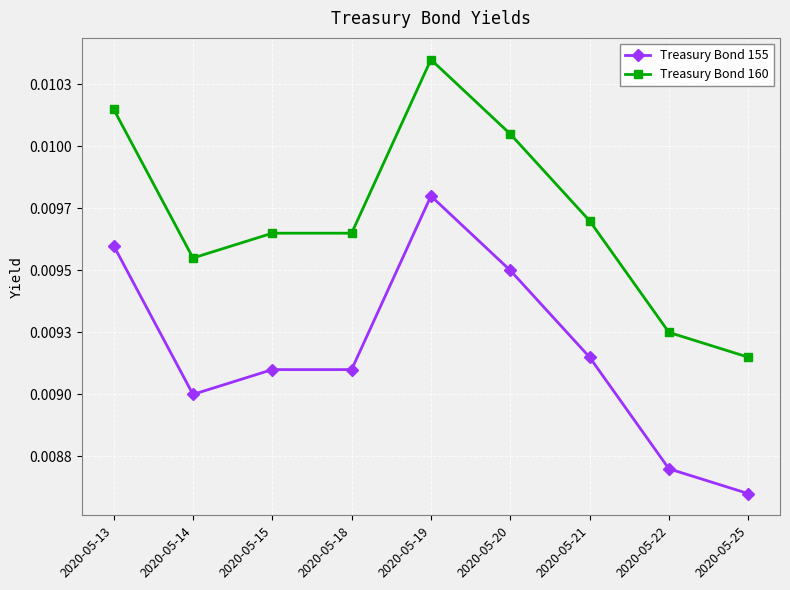

What are all the series names shown in the legend?

Treasury Bond 155, Treasury Bond 160